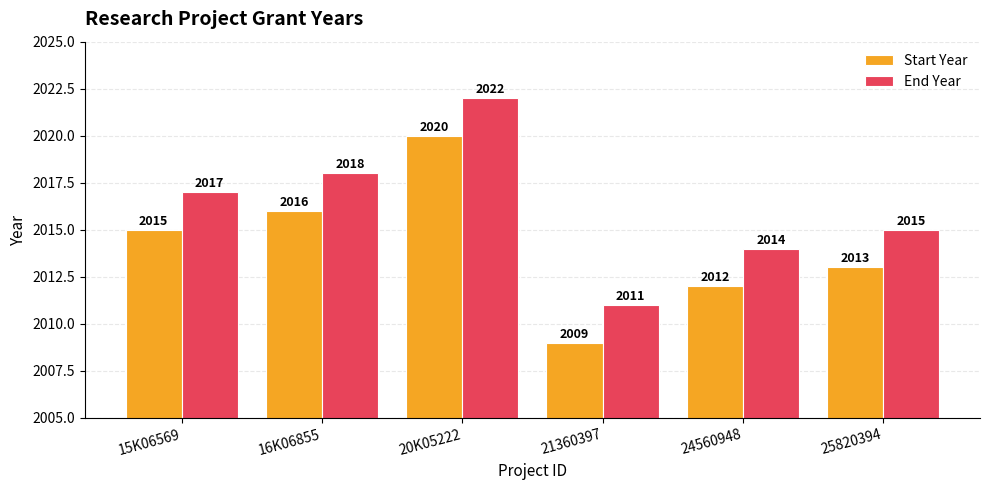

At which category is the sum across all series the highest?

20K05222